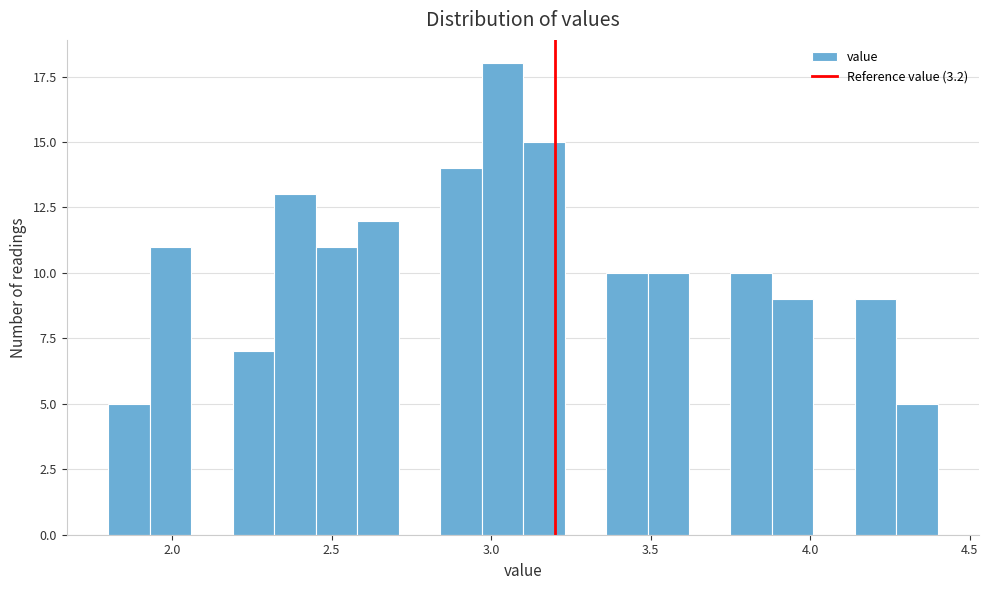

Read against the x-axis, roughly where is the centre of the tallest bar?

3.05